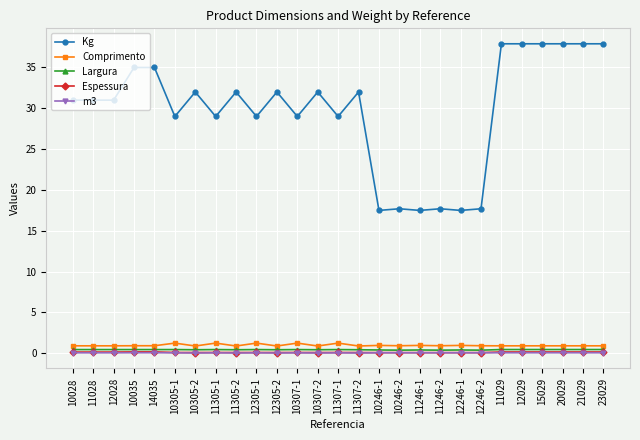

Count the number of data series in this chart.

5